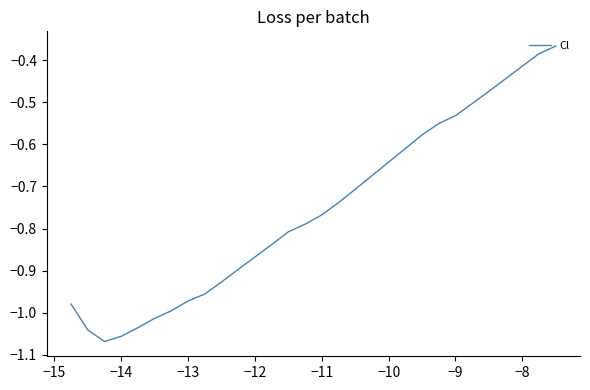

What is the value of the 21st point from the left?

-0.6